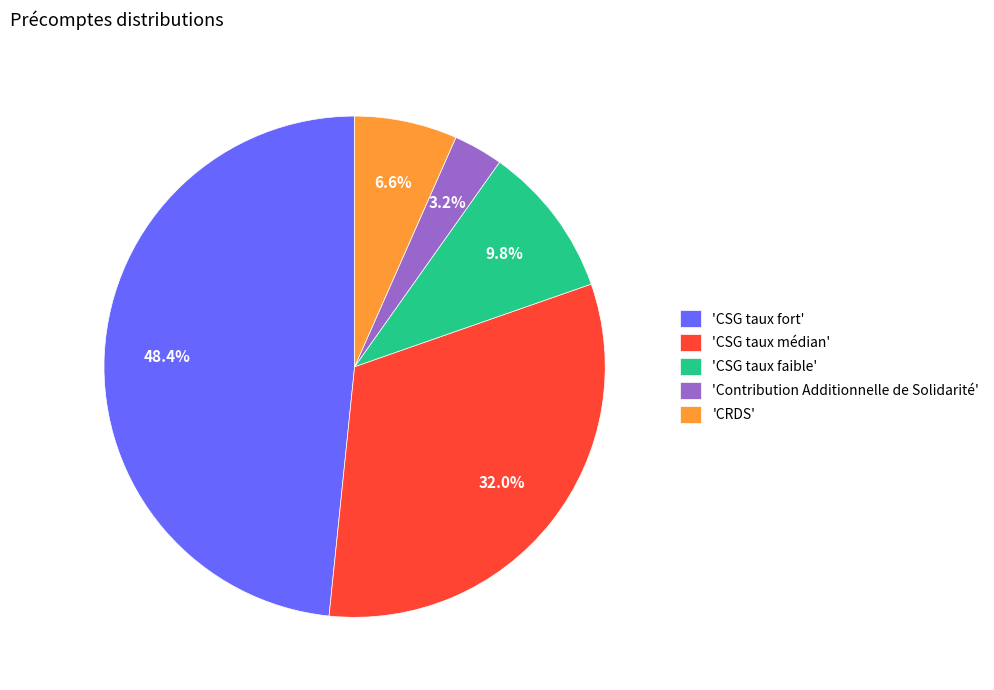

Count the number of slices in the pie.

5